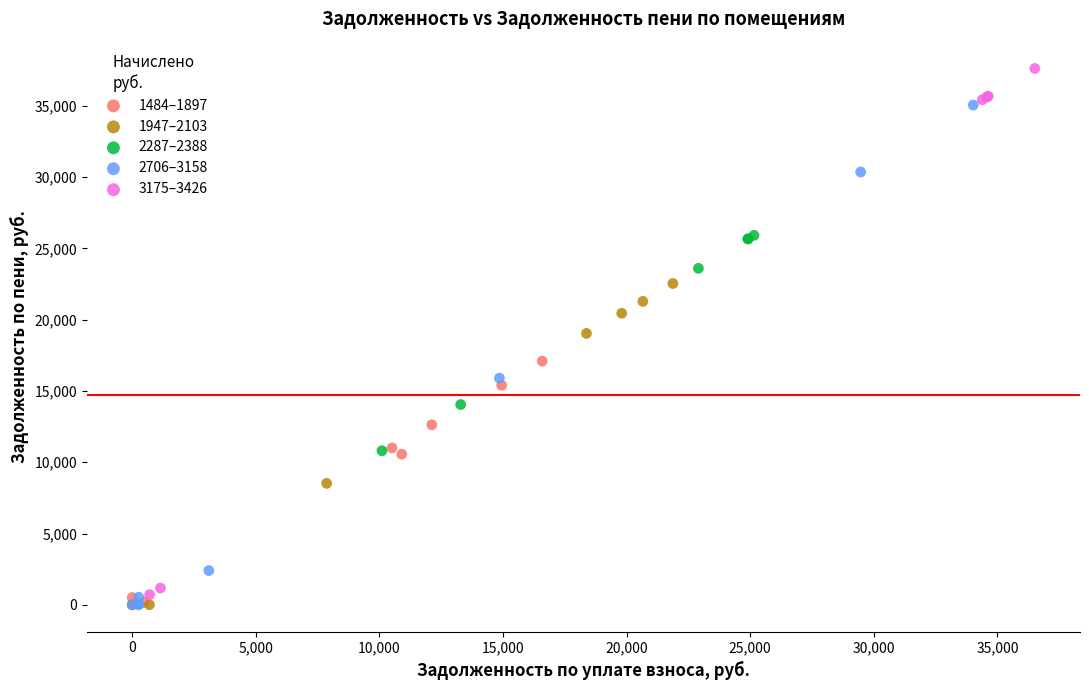

Which series has the largest Y range (max minus min)?

3175–3426